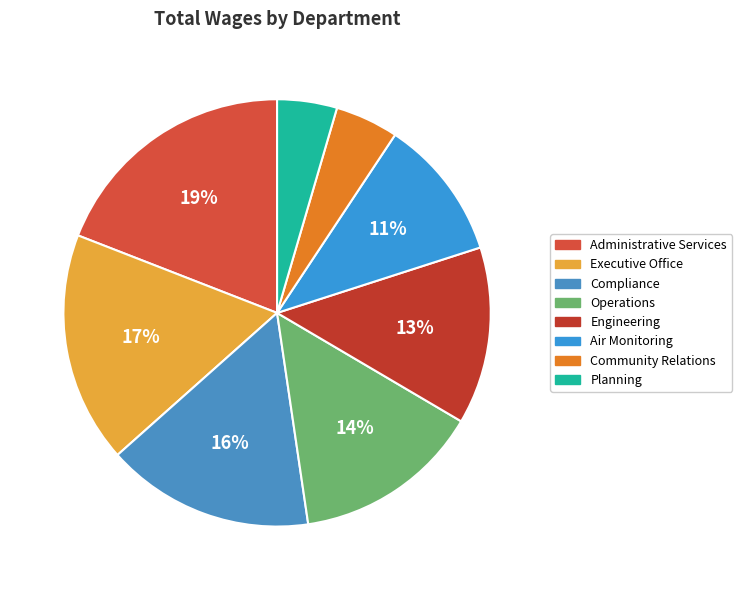

To the nearest percent, what is the average slice percentage?

12%